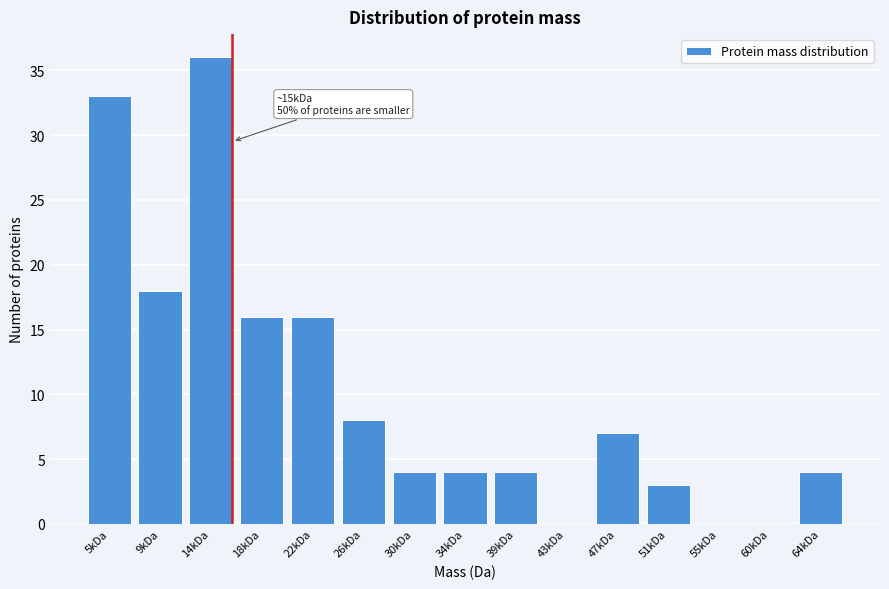

Reading left to right, list all the values displayed in this chart.

5kDa=33	9kDa=18	14kDa=36	18kDa=16	22kDa=16	26kDa=8	30kDa=4	34kDa=4	39kDa=4	43kDa=0	47kDa=7	51kDa=3	55kDa=0	60kDa=0	64kDa=4